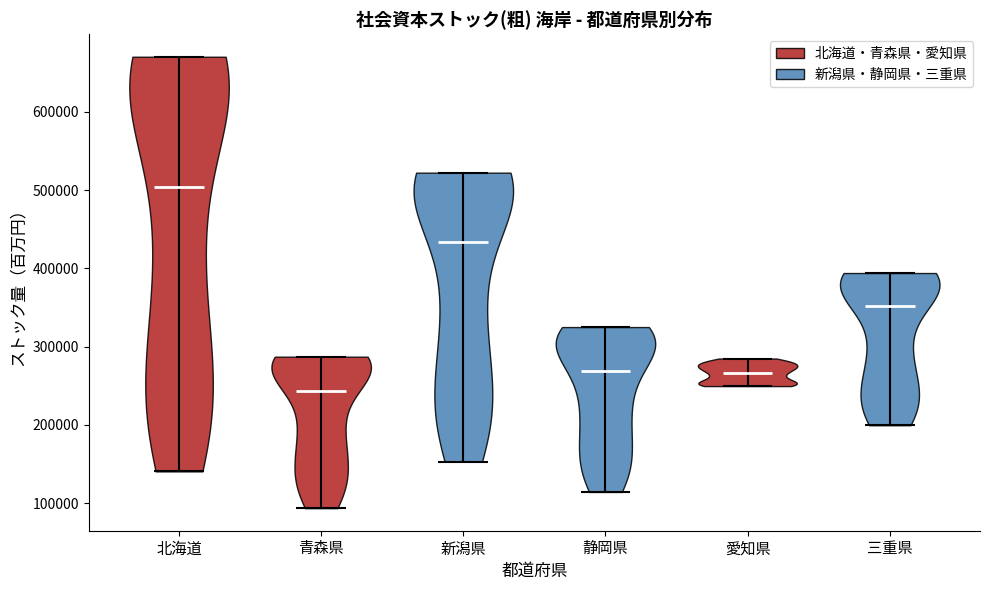

Reading left to right, read every violin against the y-axis: where its median line is, and the lowest and highest points it reaches. The values are not printed on the chart, so give them approximately, as read against the axis.

北海道: median line 500000, lowest point 140000, highest point 670000
青森県: median line 240000, lowest point 90000, highest point 290000
新潟県: median line 430000, lowest point 150000, highest point 520000
静岡県: median line 270000, lowest point 110000, highest point 320000
愛知県: median line 270000, lowest point 250000, highest point 280000
三重県: median line 350000, lowest point 200000, highest point 390000